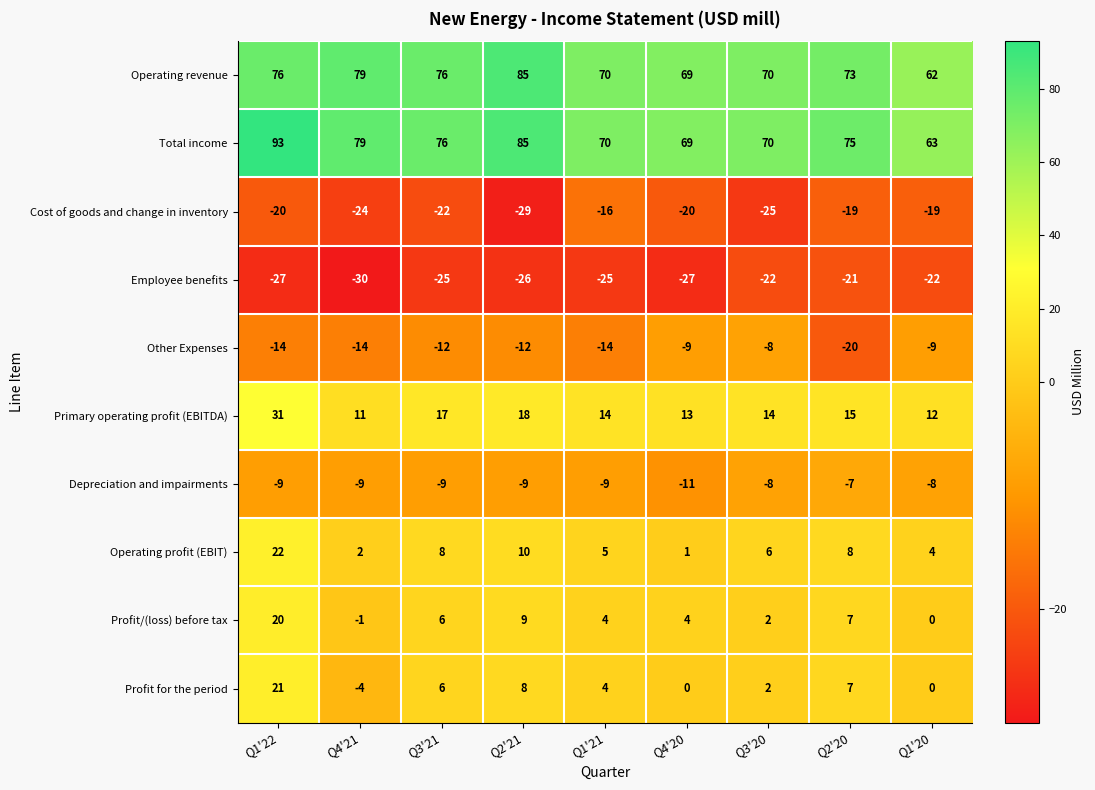

Rank the series at Q1'22 from lowest to highest value.

Employee benefits, Cost of goods and change in inventory, Other Expenses, Depreciation and impairments, Profit/(loss) before tax, Profit for the period, Operating profit (EBIT), Primary operating profit (EBITDA), Operating revenue, Total income